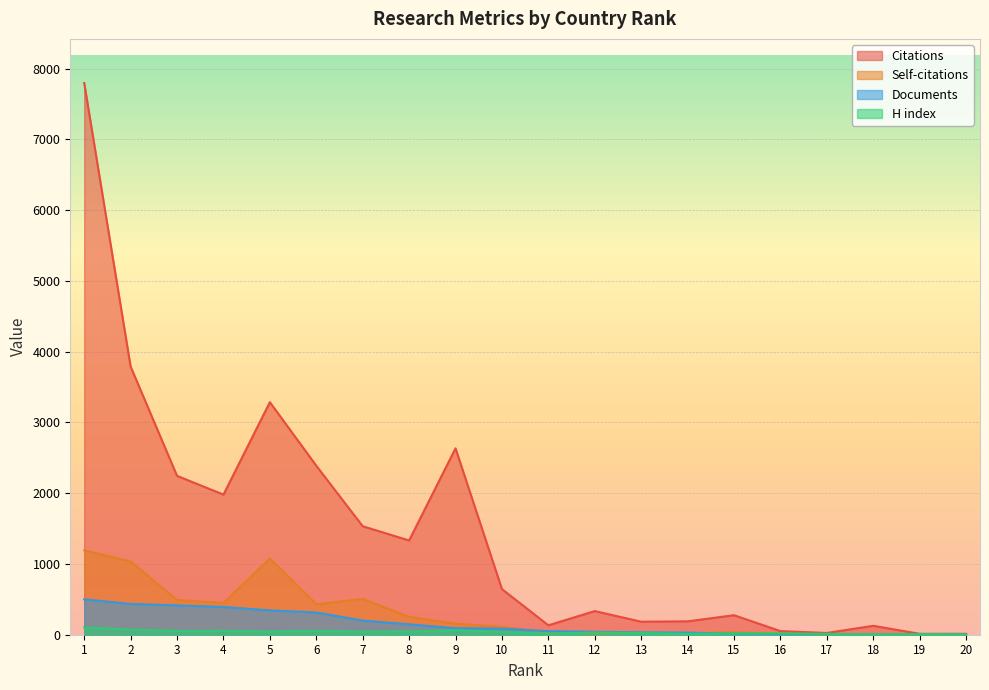

True or false: H index has more than 2 points higher than both neighbors.

True